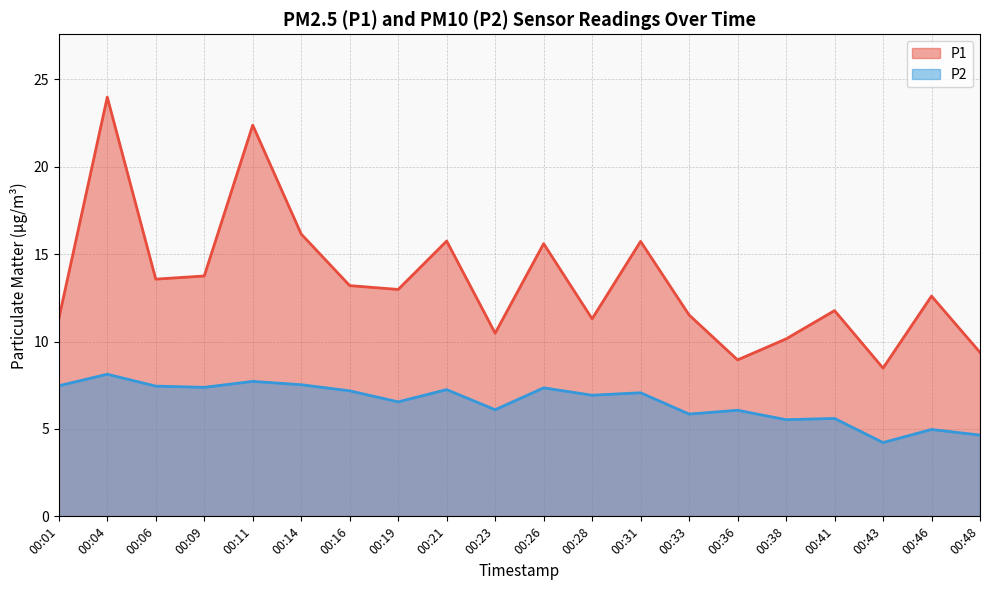

True or false: P1 has a value of 2.7 at 00:28.

False